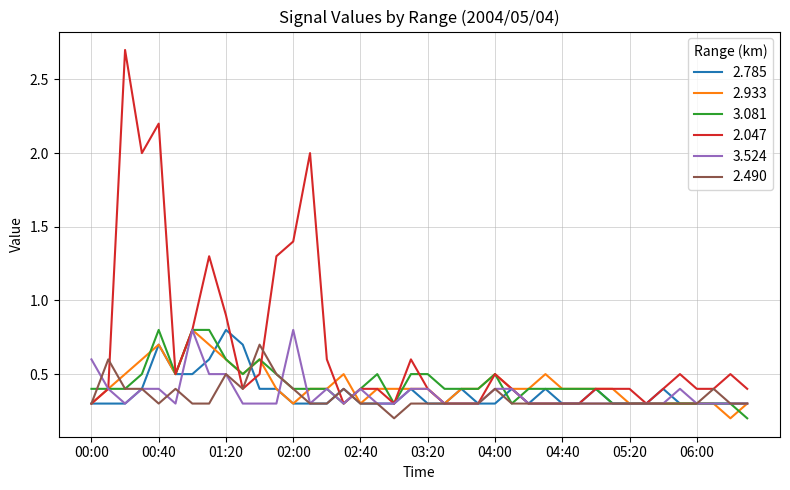

What are all the series names shown in the legend?

2.785, 2.933, 3.081, 2.047, 3.524, 2.490